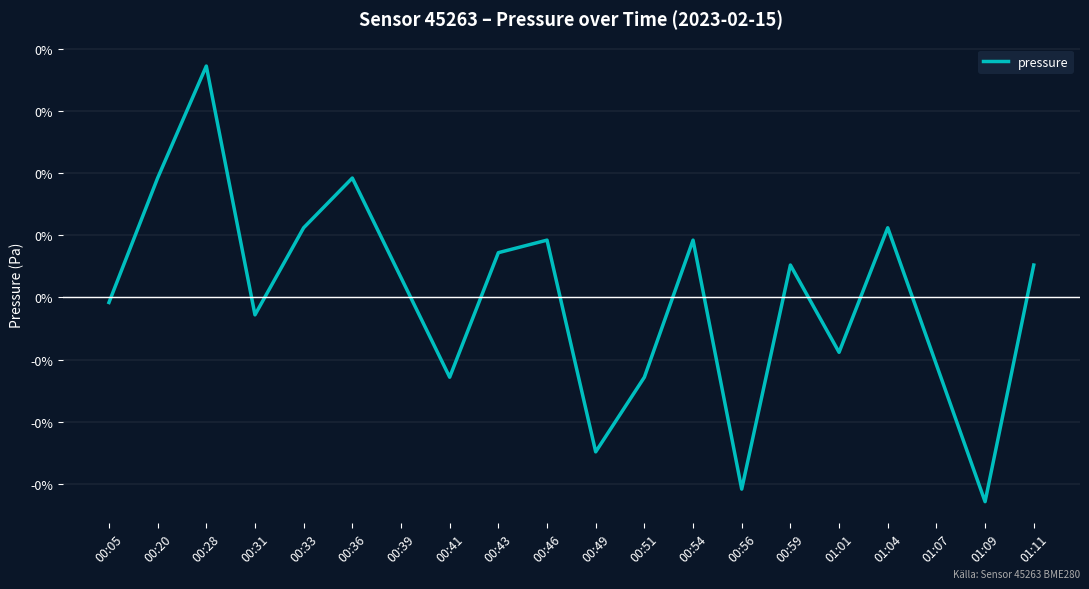

Does the chart display data point markers on the line(s)?

No